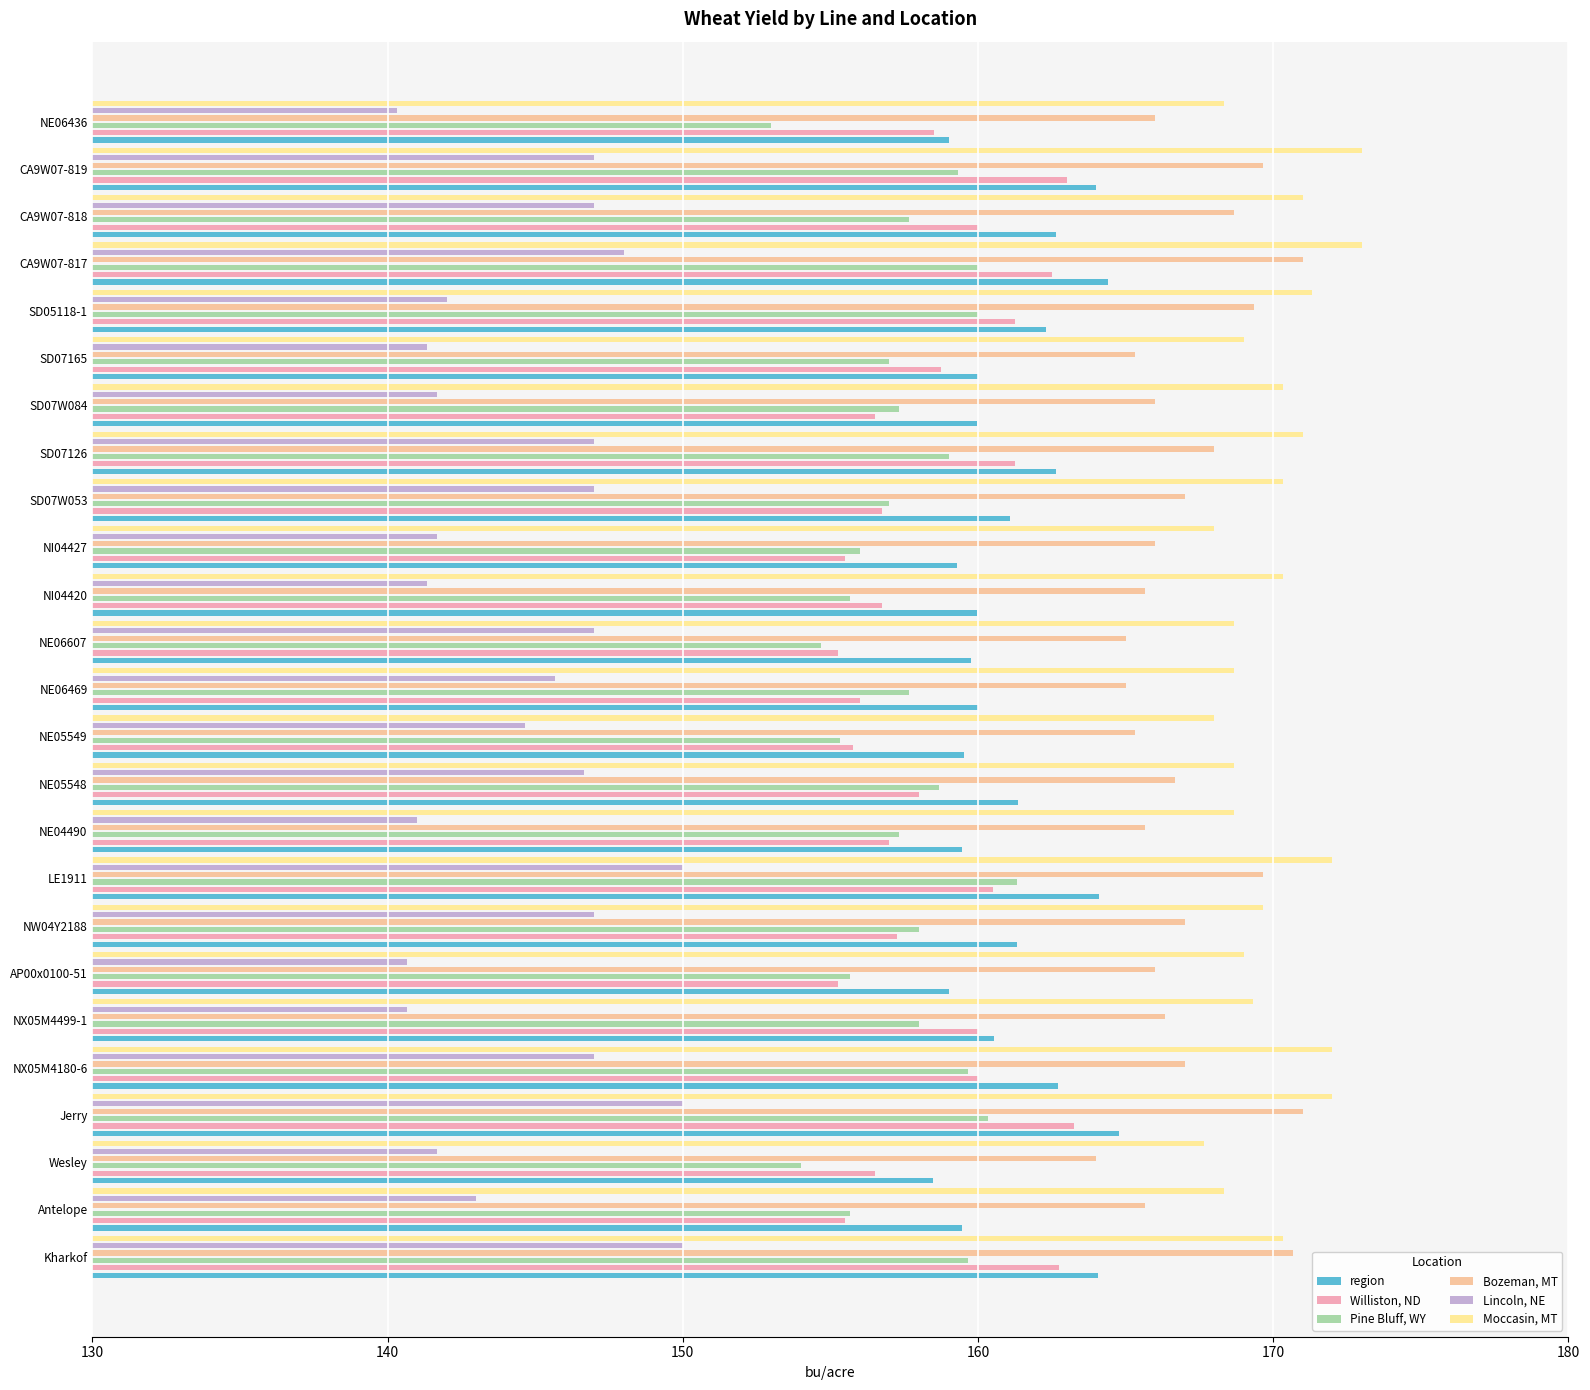

What position from the right is SD07126?

8